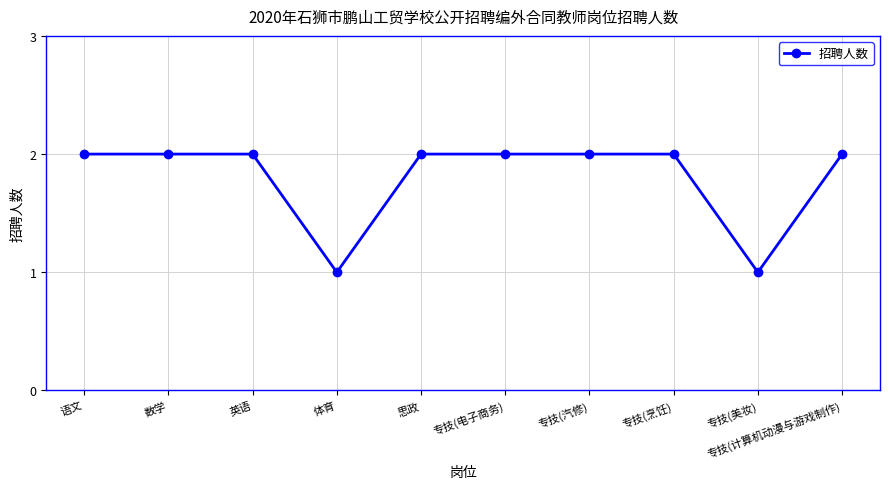

How many categories are shown in the chart?

10